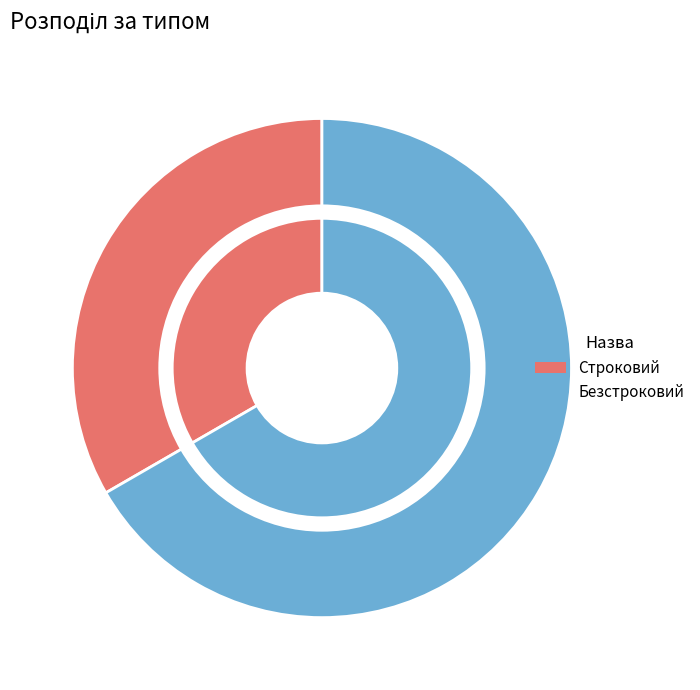

Combined, what portion of the pie is Строковий and Безстроковий?

100.0%